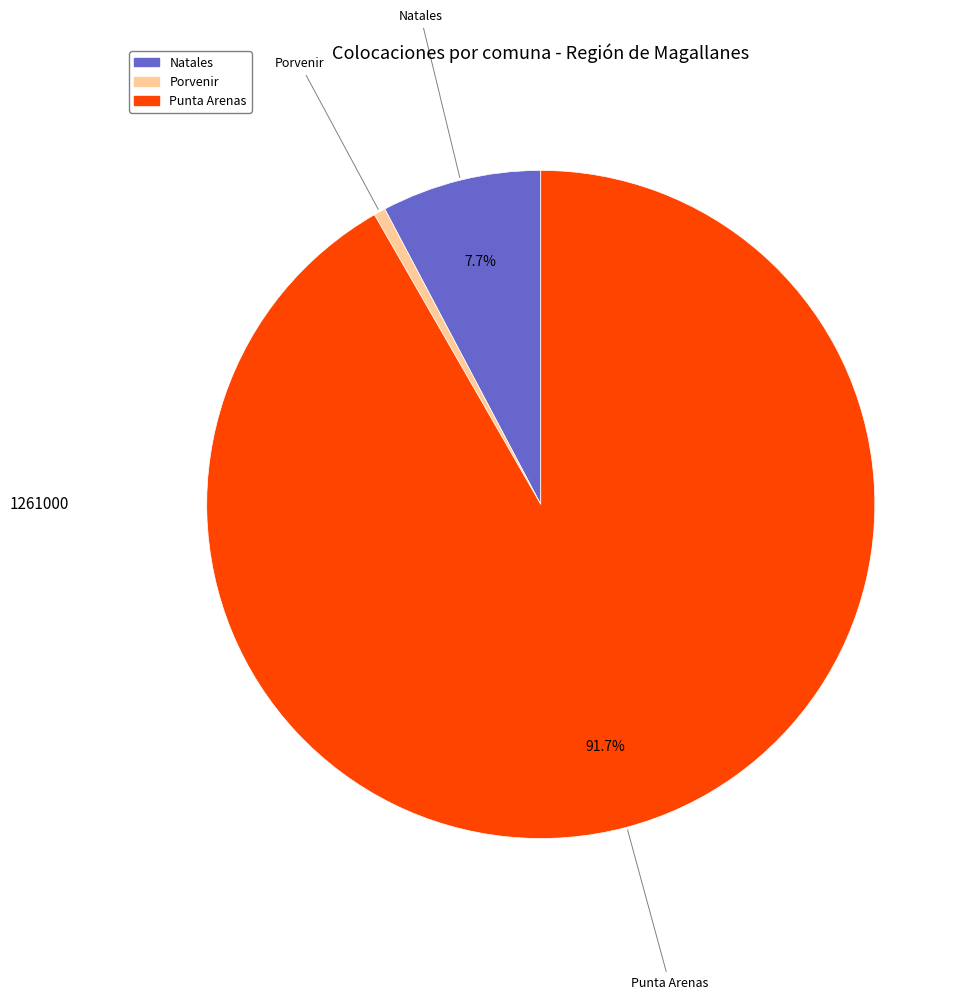

Is it true that Porvenir is 1% of the pie?

True